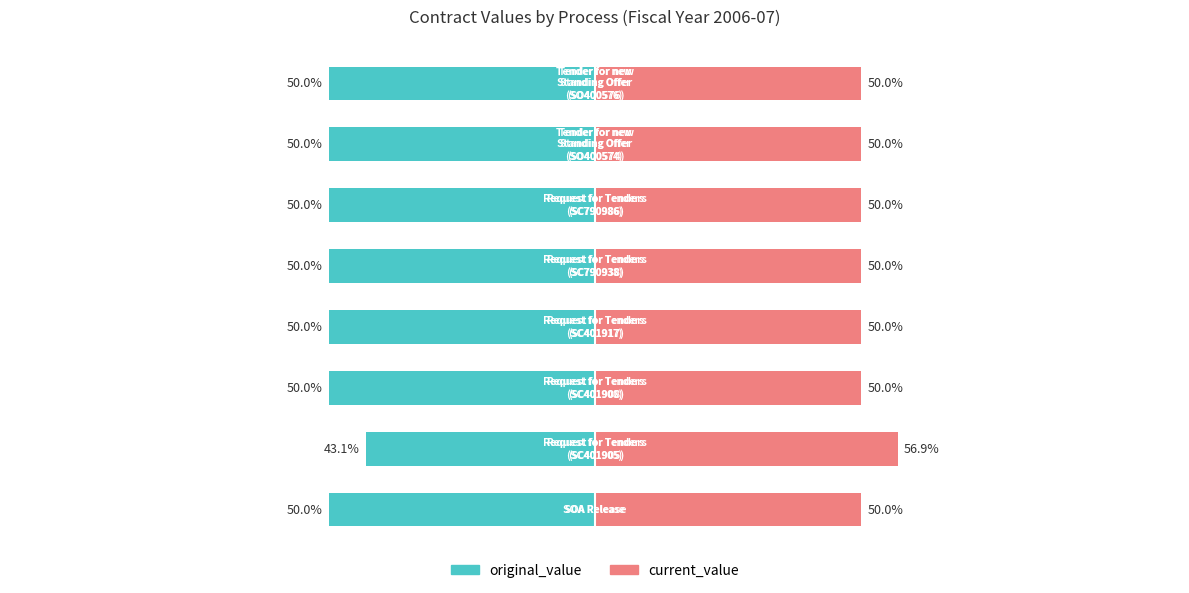

What is the value of the original_value bar at the 8th from the left?

-50.0